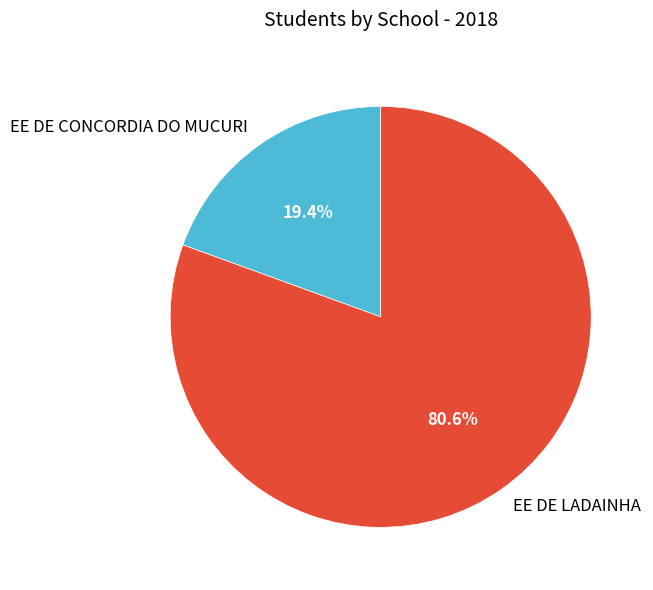

What is the ratio of the value at EE DE CONCORDIA DO MUCURI to the value at EE DE LADAINHA?

0.2